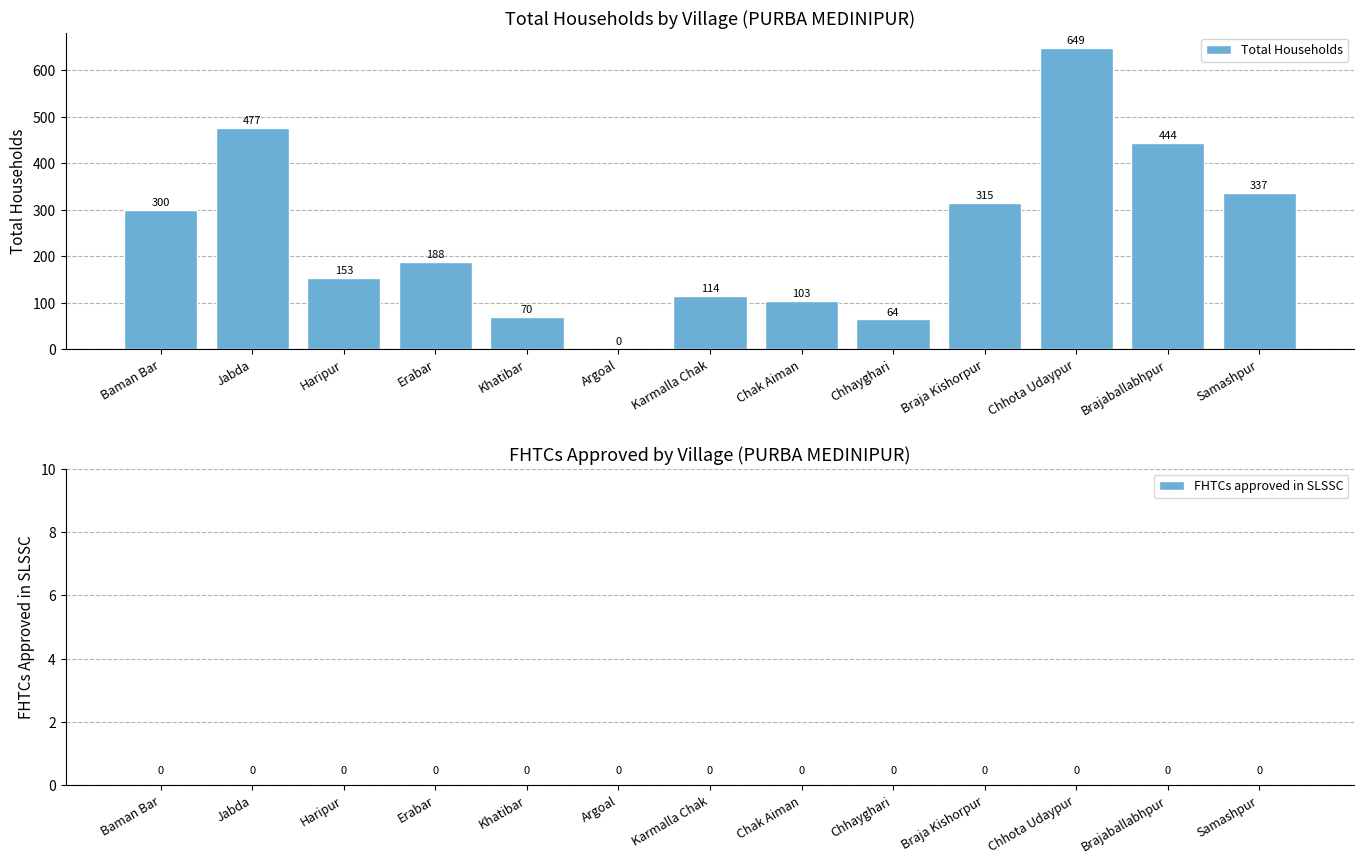

At which label is the value closest to 324?

Braja Kishorpur